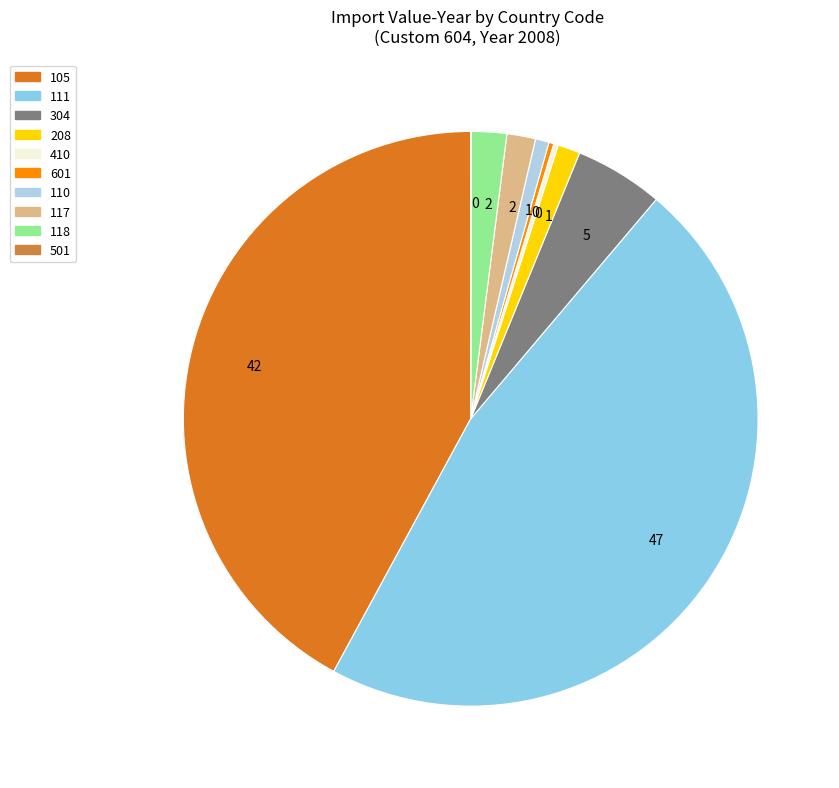

Which category has the biggest portion of the pie?

111